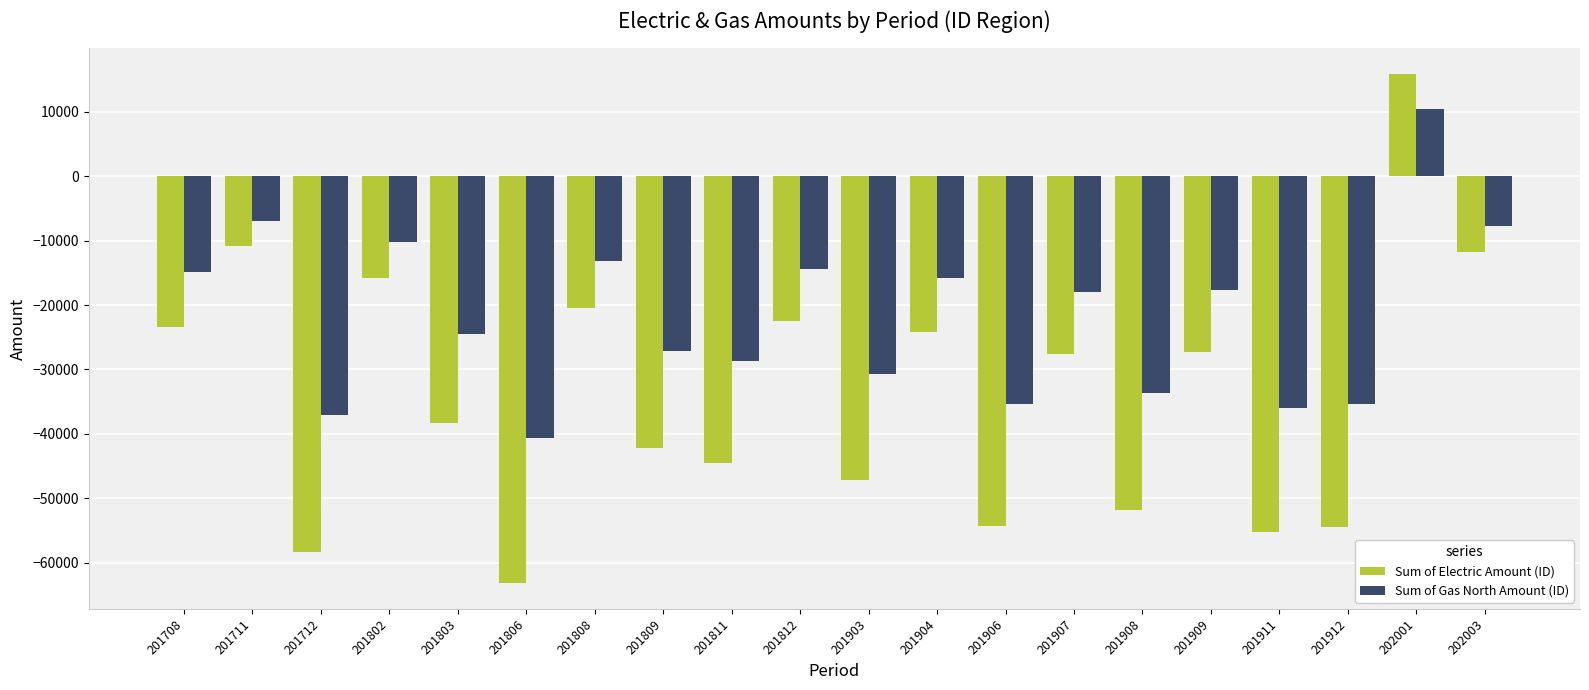

True or false: Sum of Gas North Amount (ID) has a value of -50453.9 at 201903.

False